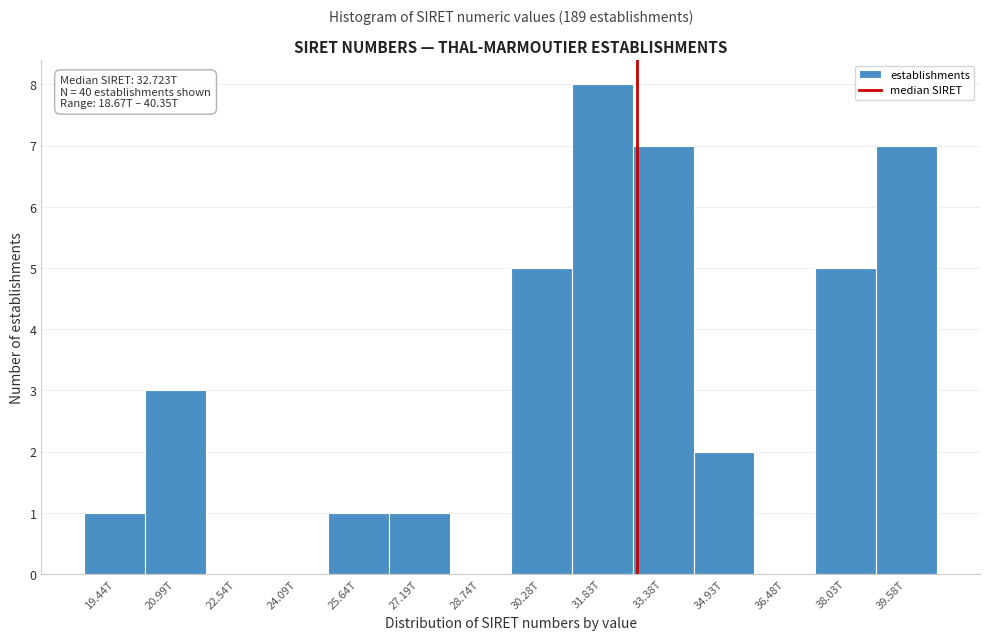

Reading left to right, list all the values displayed in this chart.

19.44T=1	20.99T=3	22.54T=0	24.09T=0	25.64T=1	27.19T=1	28.74T=0	30.28T=5	31.83T=8	33.38T=7	34.93T=2	36.48T=0	38.03T=5	39.58T=7